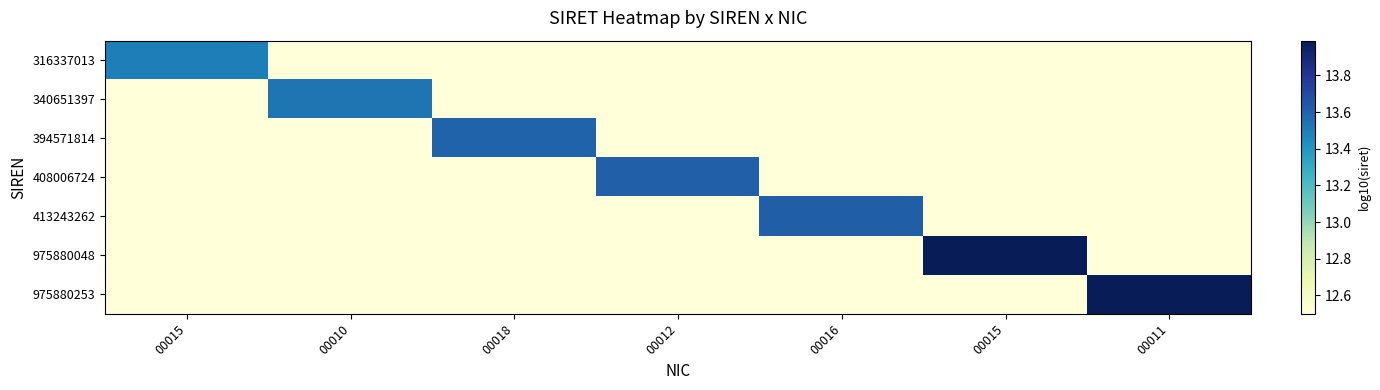

What is the difference between the highest and lowest values at 00012?

1.1